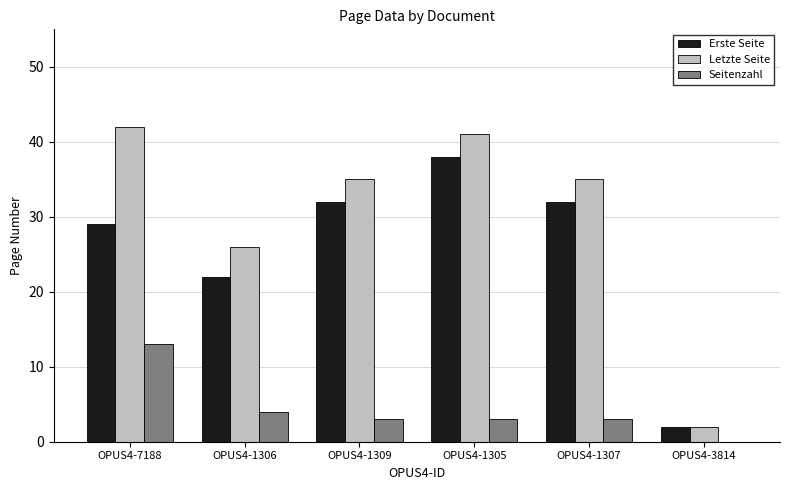

The value of Erste Seite at OPUS4-3814 is 2. True or false?

True